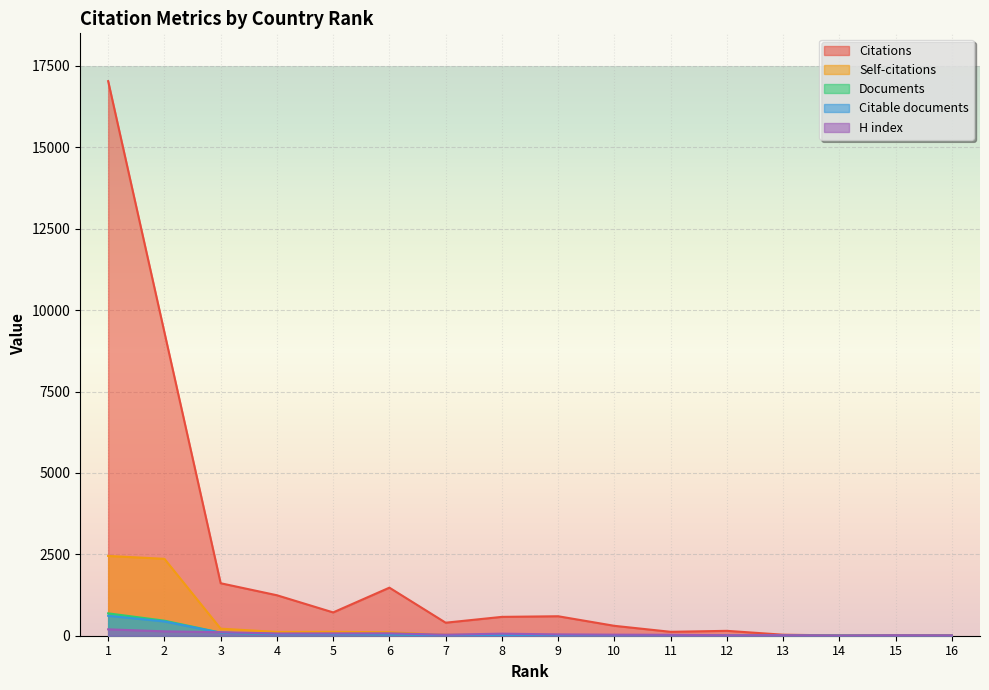

How many data points in H index are above 41?

7